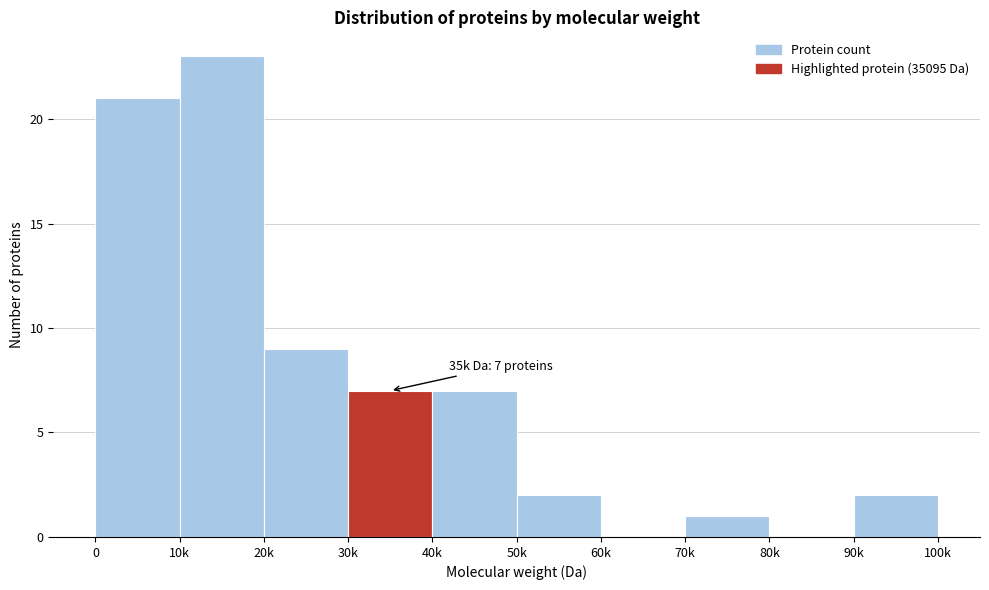

Reading left to right, what are all the values shown in this chart?

0=21	10k=23	20k=9	30k=7	40k=7	50k=2	60k=0	70k=1	80k=0	90k=2